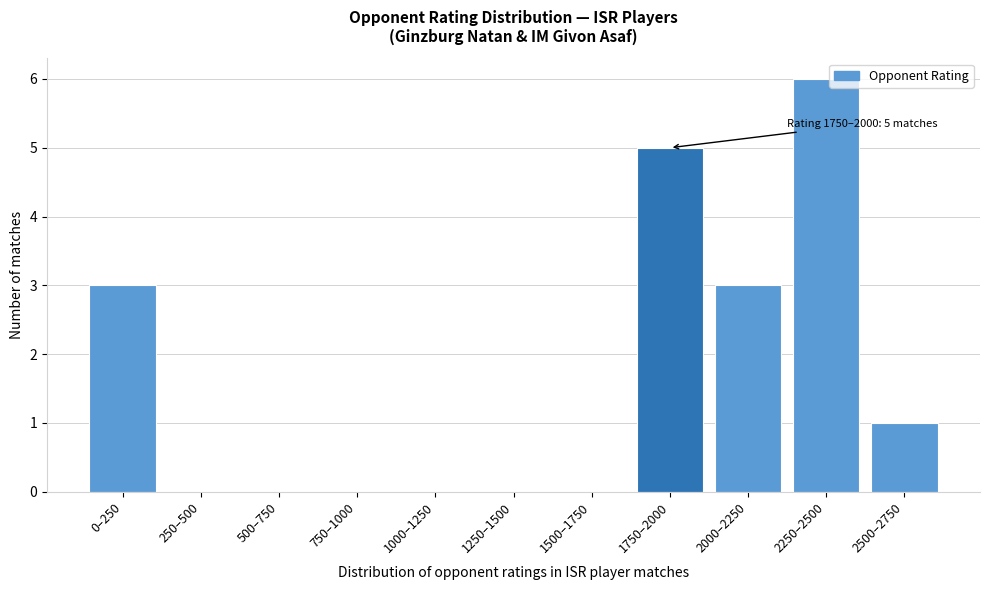

Reading left to right, transcribe all the data shown in this chart.

0–250=3	250–500=0	500–750=0	750–1000=0	1000–1250=0	1250–1500=0	1500–1750=0	1750–2000=5	2000–2250=3	2250–2500=6	2500–2750=1